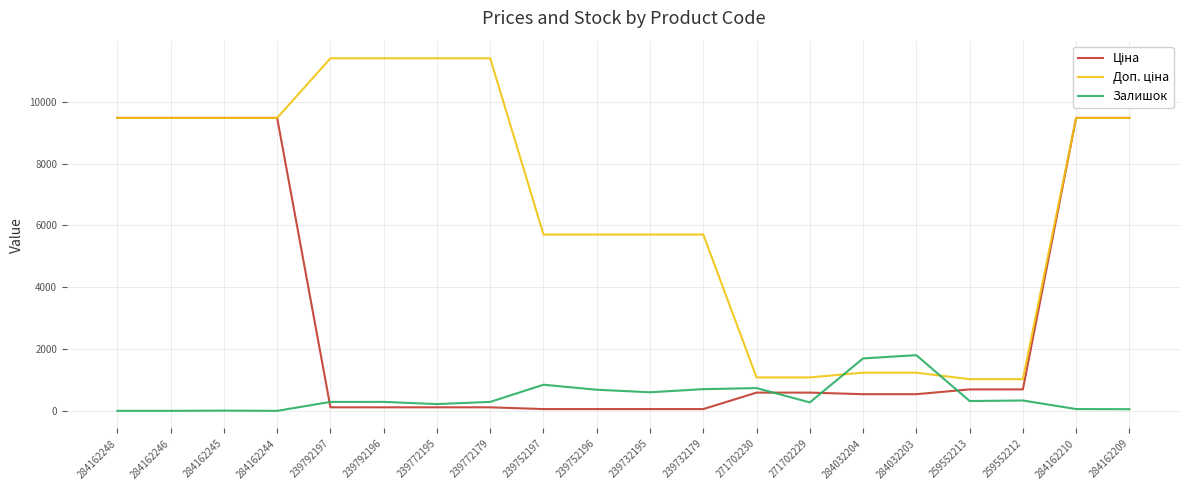

What is the difference between the highest and lowest values at 284032203?

1263.0